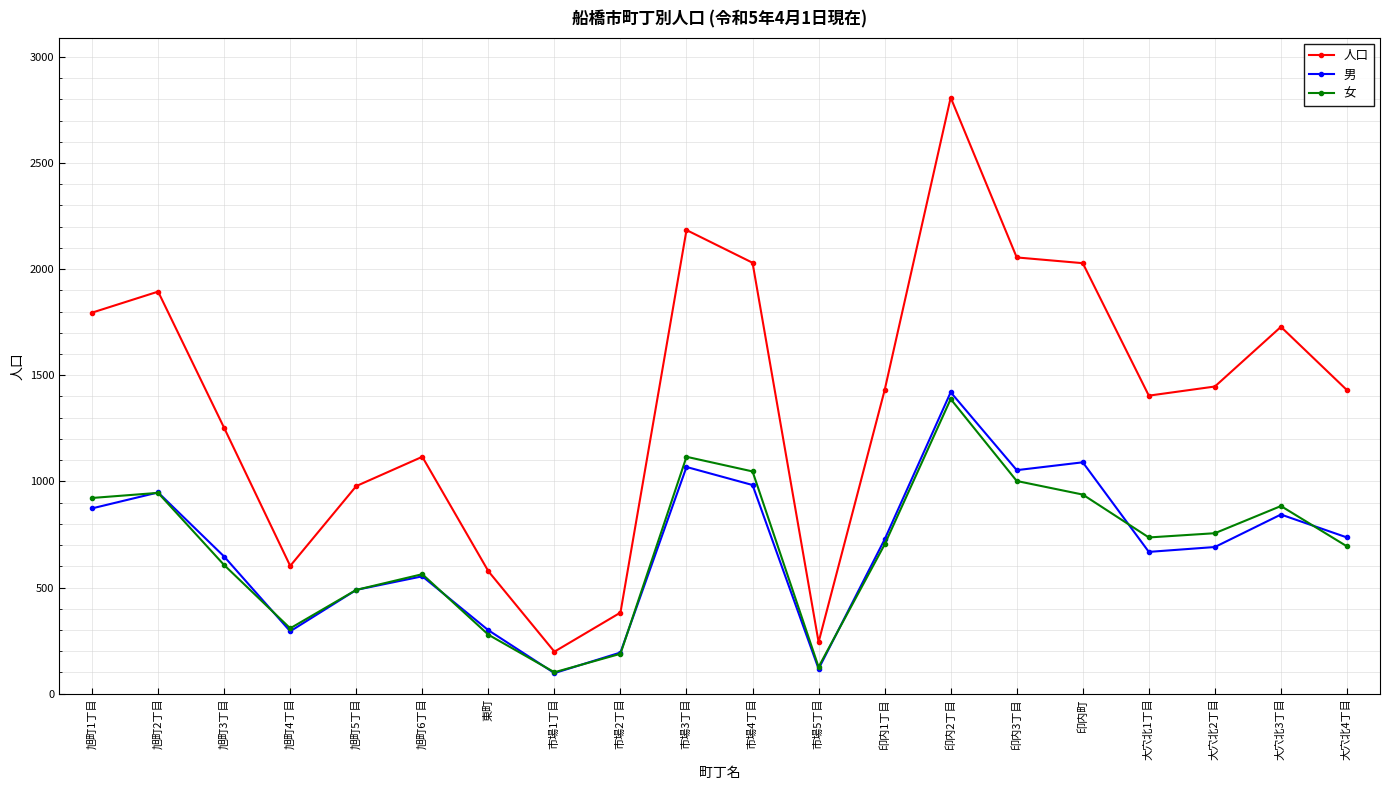

What is the total value across all series at 旭町5丁目?

1956